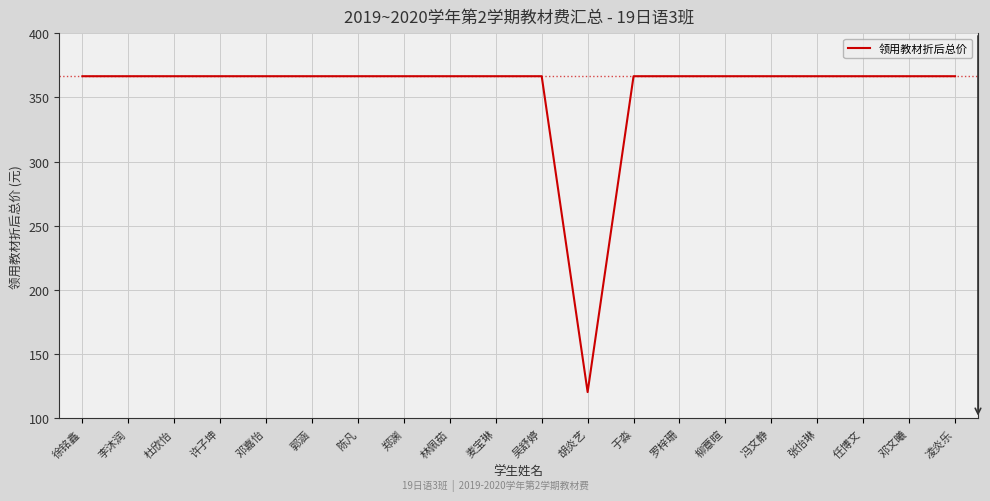

Reading left to right, extract all data points from this chart.

徐铭鑫=366.4	李沐润=366.4	杜欣怡=366.4	许子坤=366.4	邓嘉怡=366.4	郭涵=366.4	陈凡=366.4	郑渊=366.4	林佩茹=366.4	麦宝琳=366.4	吴舒婷=366.4	胡炎艺=120.5	于淼=366.4	罗梓珊=366.4	柳薏暄=366.4	冯文静=366.4	张怡琳=366.4	任博文=366.4	邓文曦=366.4	凌炎乐=366.4